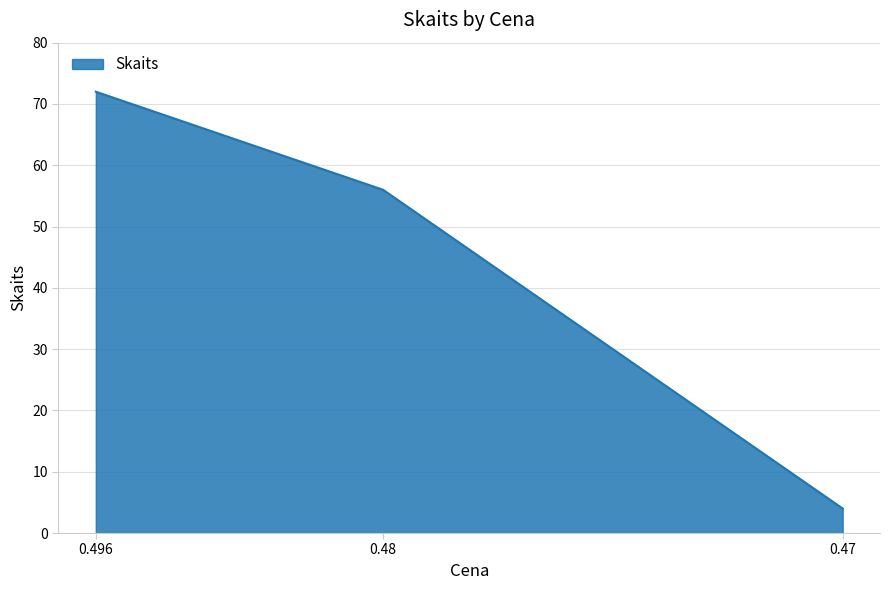

At which label is the value closest to 38?

0.48